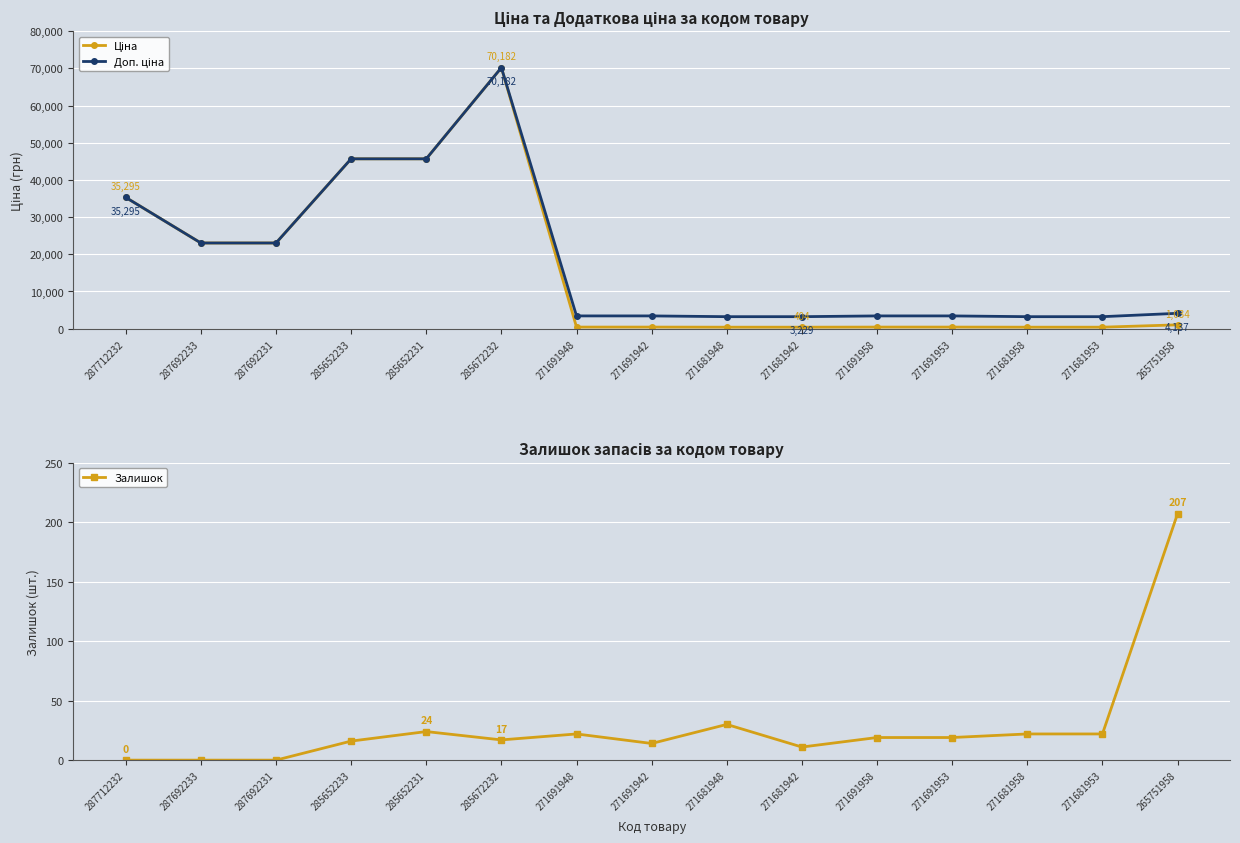

Reading left to right, list all the values displayed in this chart.

Ціна: 35295.1	23040.4	23040.4	45672.6	45672.6	70181.6	429.3	429.3	403.6	403.6	429.3	429.3	403.6	403.6	1034.1
Доп. ціна: 35295.1	23040.4	23040.4	45672.6	45672.6	70181.6	3434.6	3434.6	3228.8	3228.8	3434.6	3434.6	3228.8	3228.8	4136.6
Залишок: 0.0	0.0	0.0	16.0	24.0	17.0	22.0	14.0	30.0	11.0	19.0	19.0	22.0	22.0	207.0